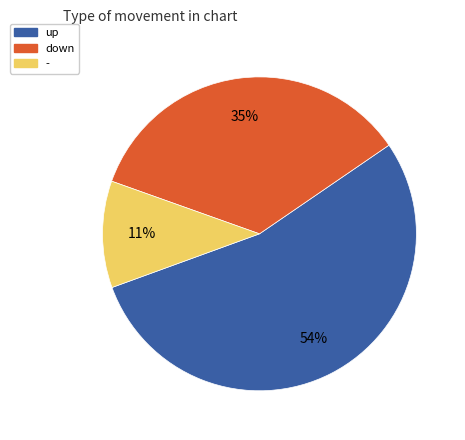

Which has a higher value, down or up?

up